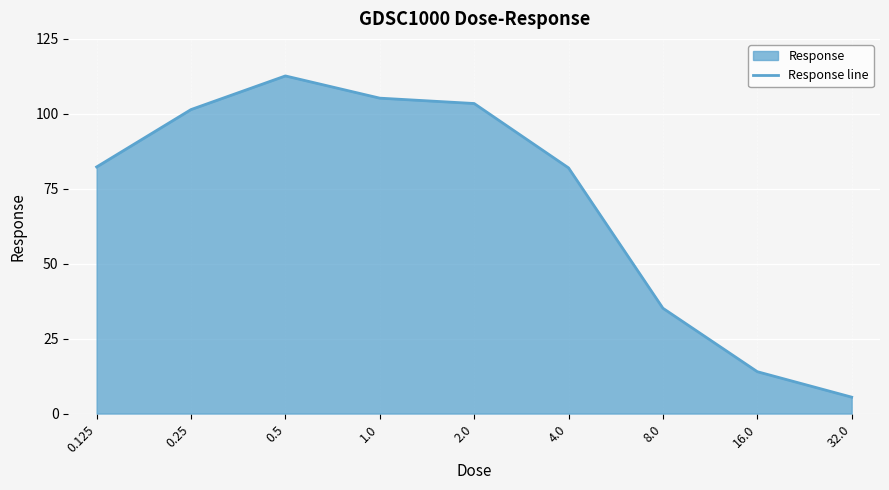

Count the number of data series in this chart.

1